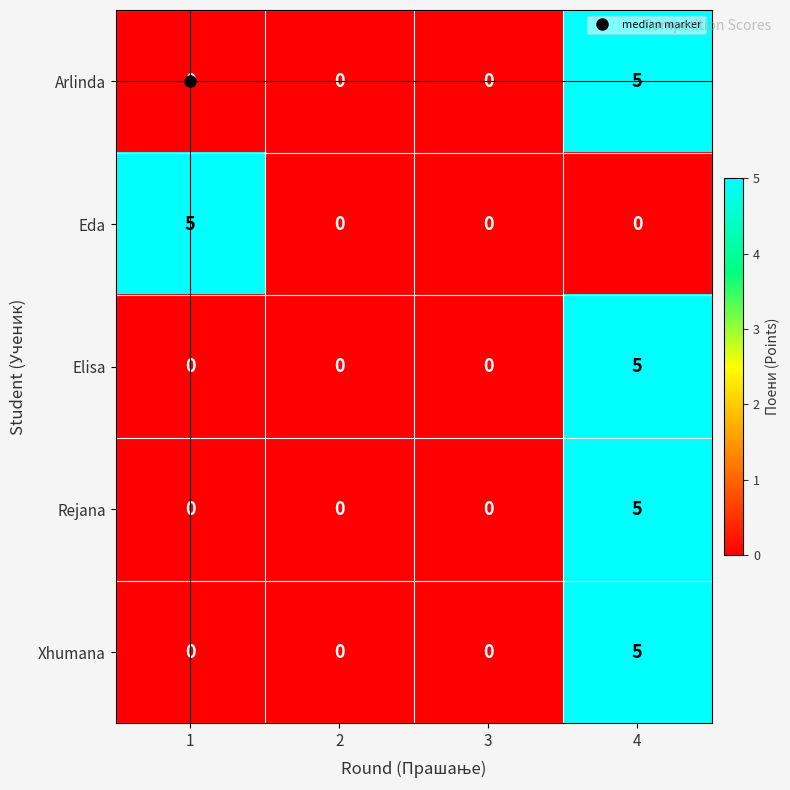

What is the sum of all Xhumana values?

5